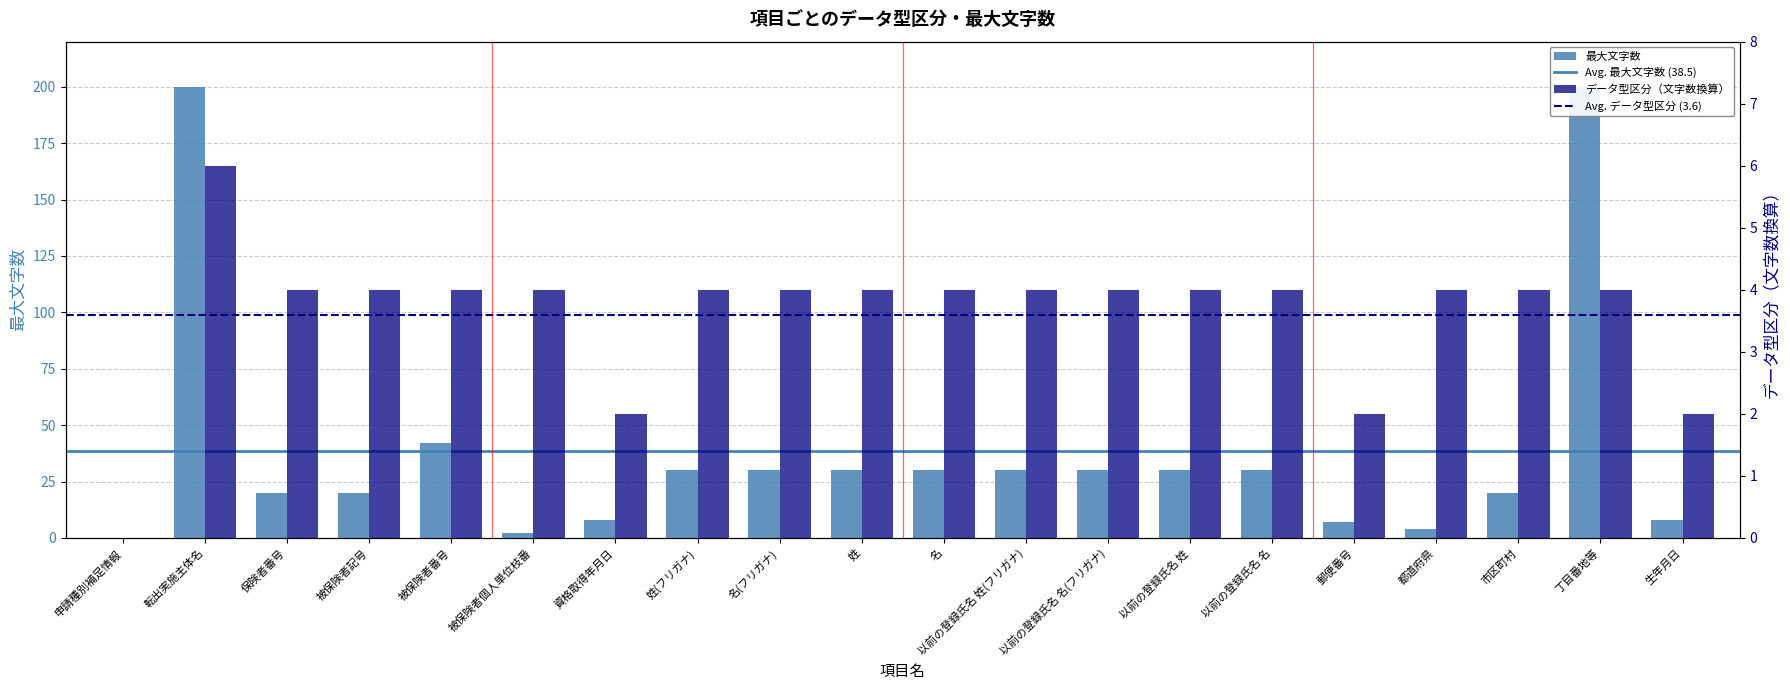

How many bars are there in total?

40